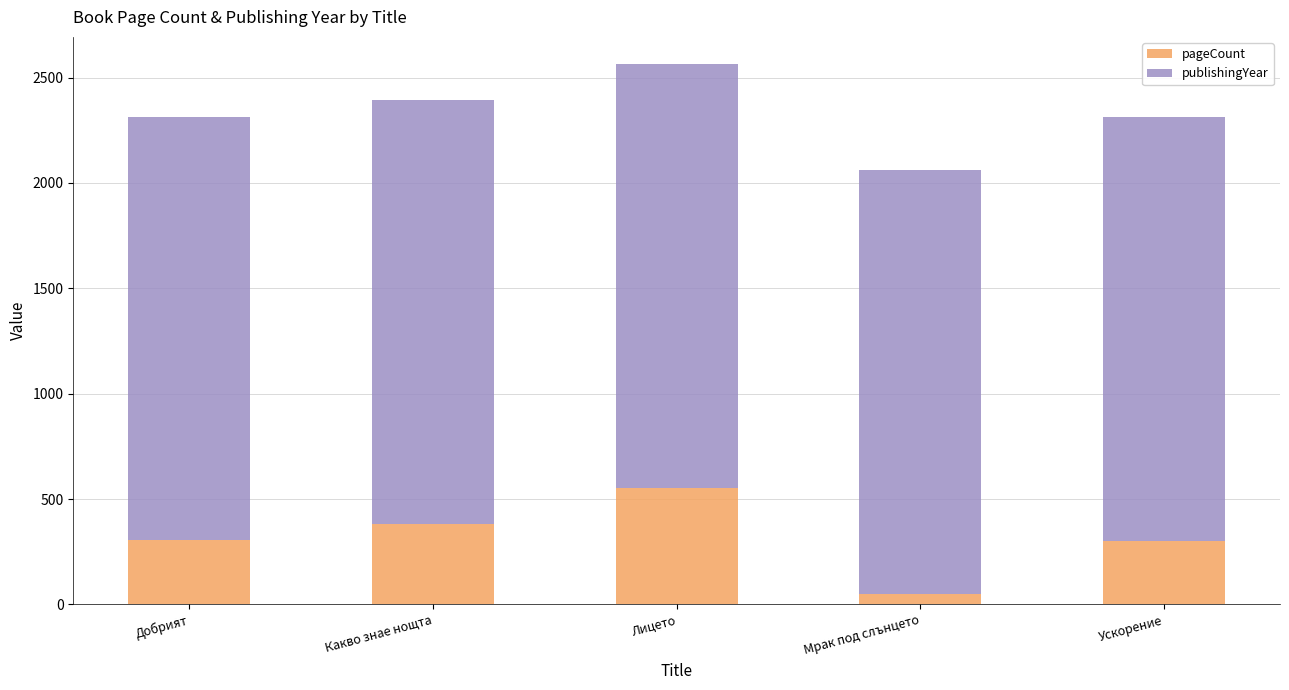

What is the total value across all series at Добрият?

2314